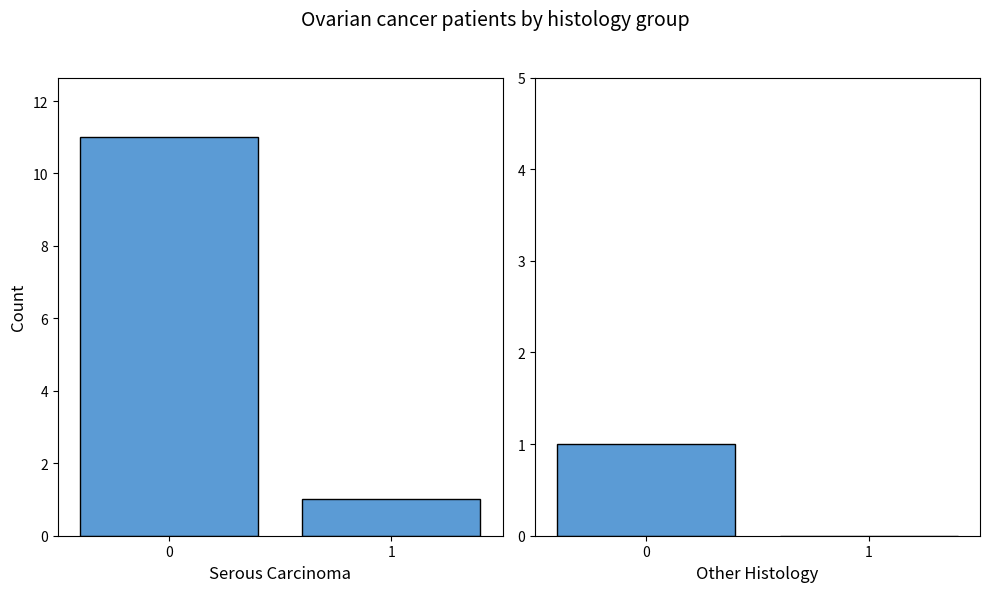

Between 0 and 1, which series saw the biggest shift?

Serous Carcinoma